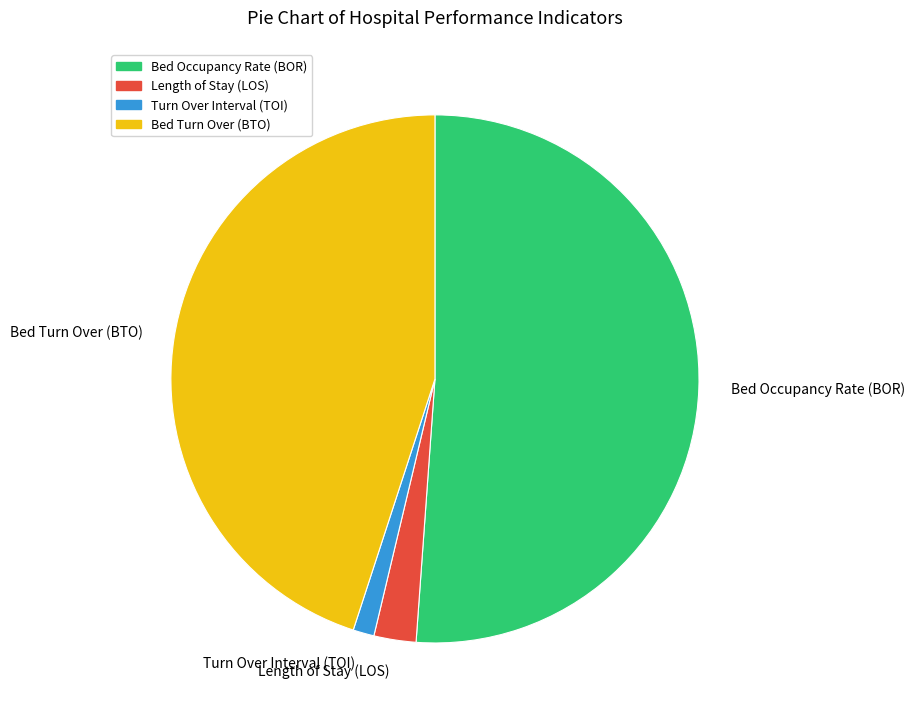

Which category has the smallest portion of the pie?

Turn Over Interval (TOI)